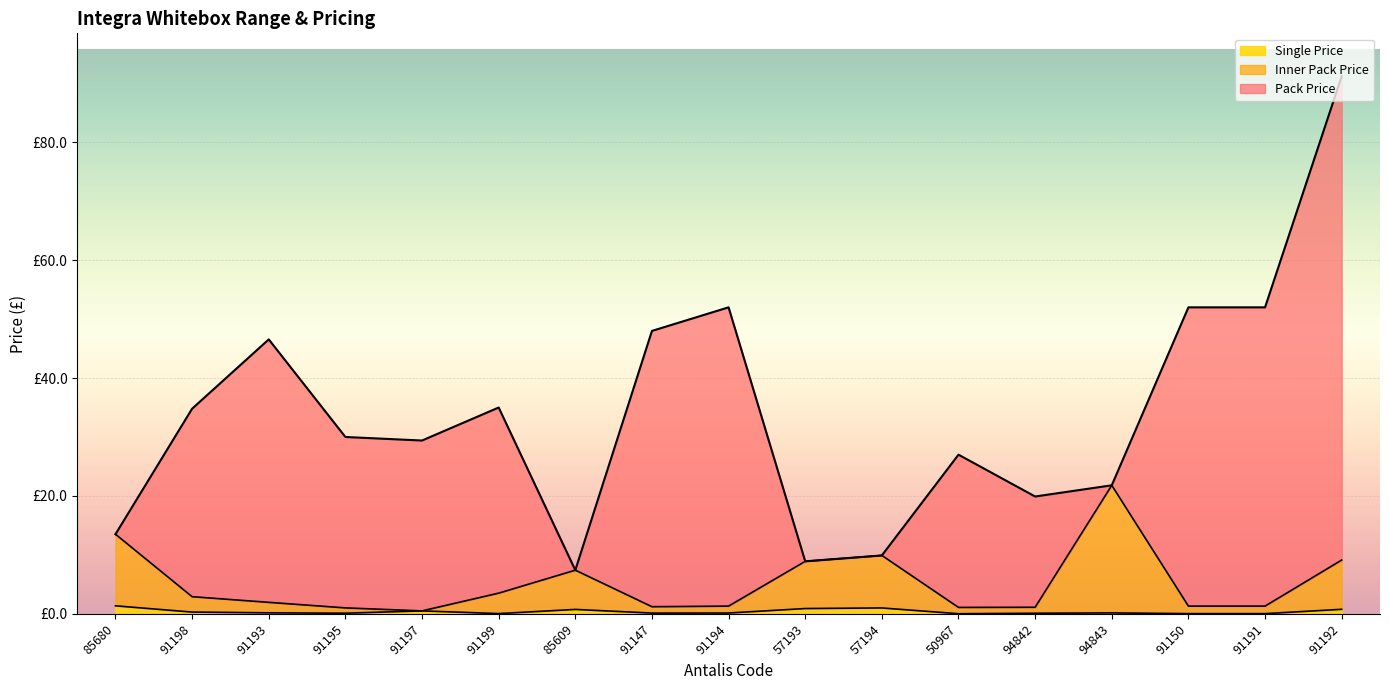

The Pack Price series shows 34.8 at 91198. True or false?

True